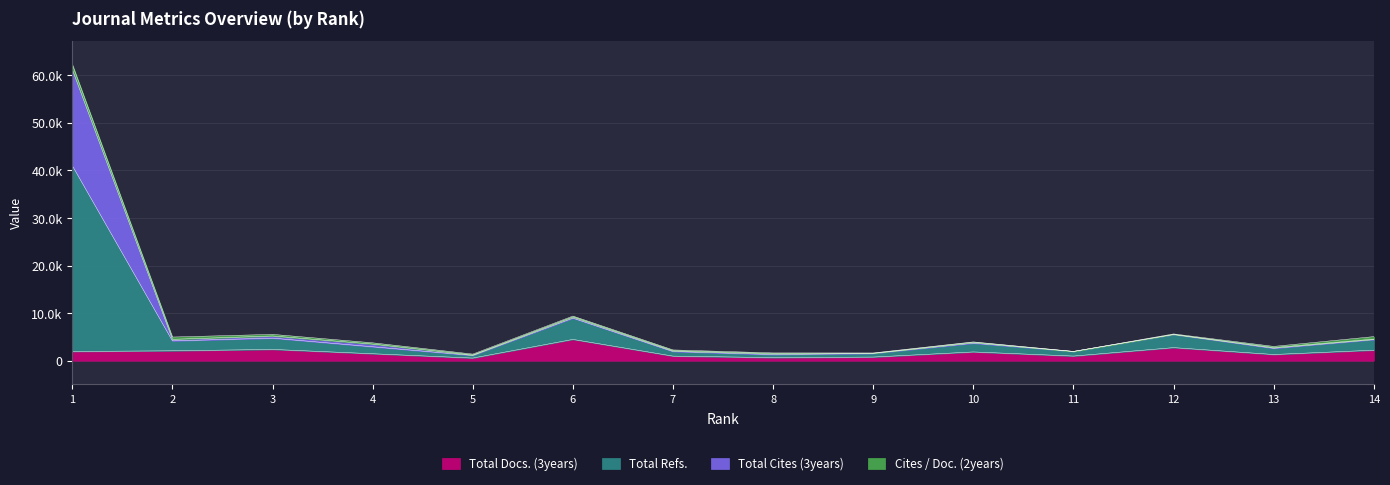

At which label does Total Cites (3years) reach its peak?

1